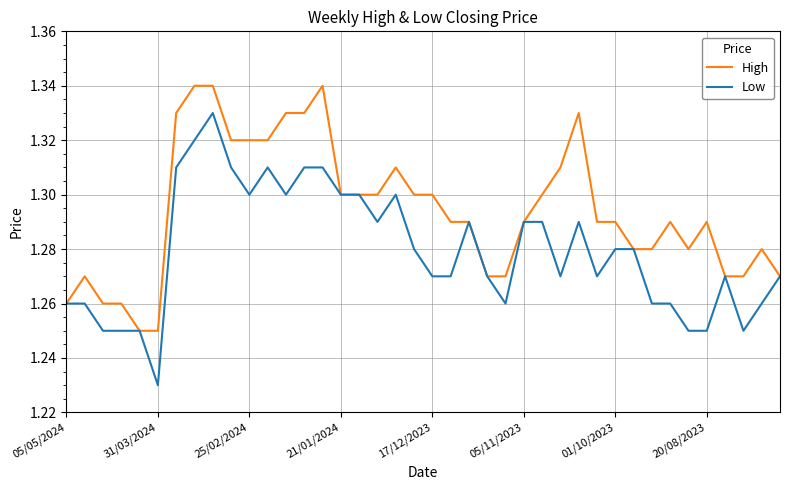

List the series in order of their peak value, highest first.

High, Low